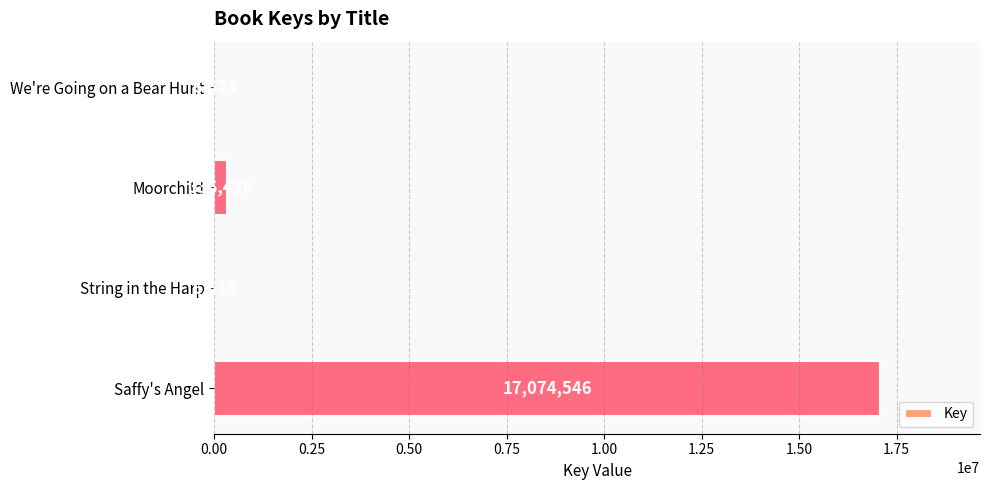

The value at Saffy's Angel is 17074546. True or false?

True